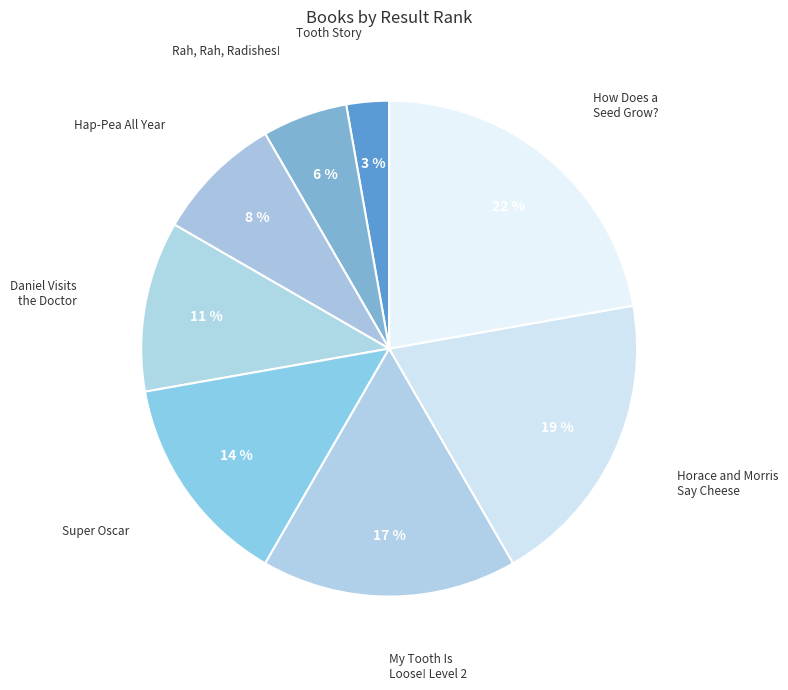

Rank the categories by value from lowest to highest.

Tooth Story, Rah, Rah, Radishes!, Hap-Pea All Year, Daniel Visits the Doctor, Super Oscar, My Tooth Is Loose! Level 2, Horace and Morris Say Cheese, How Does a Seed Grow?